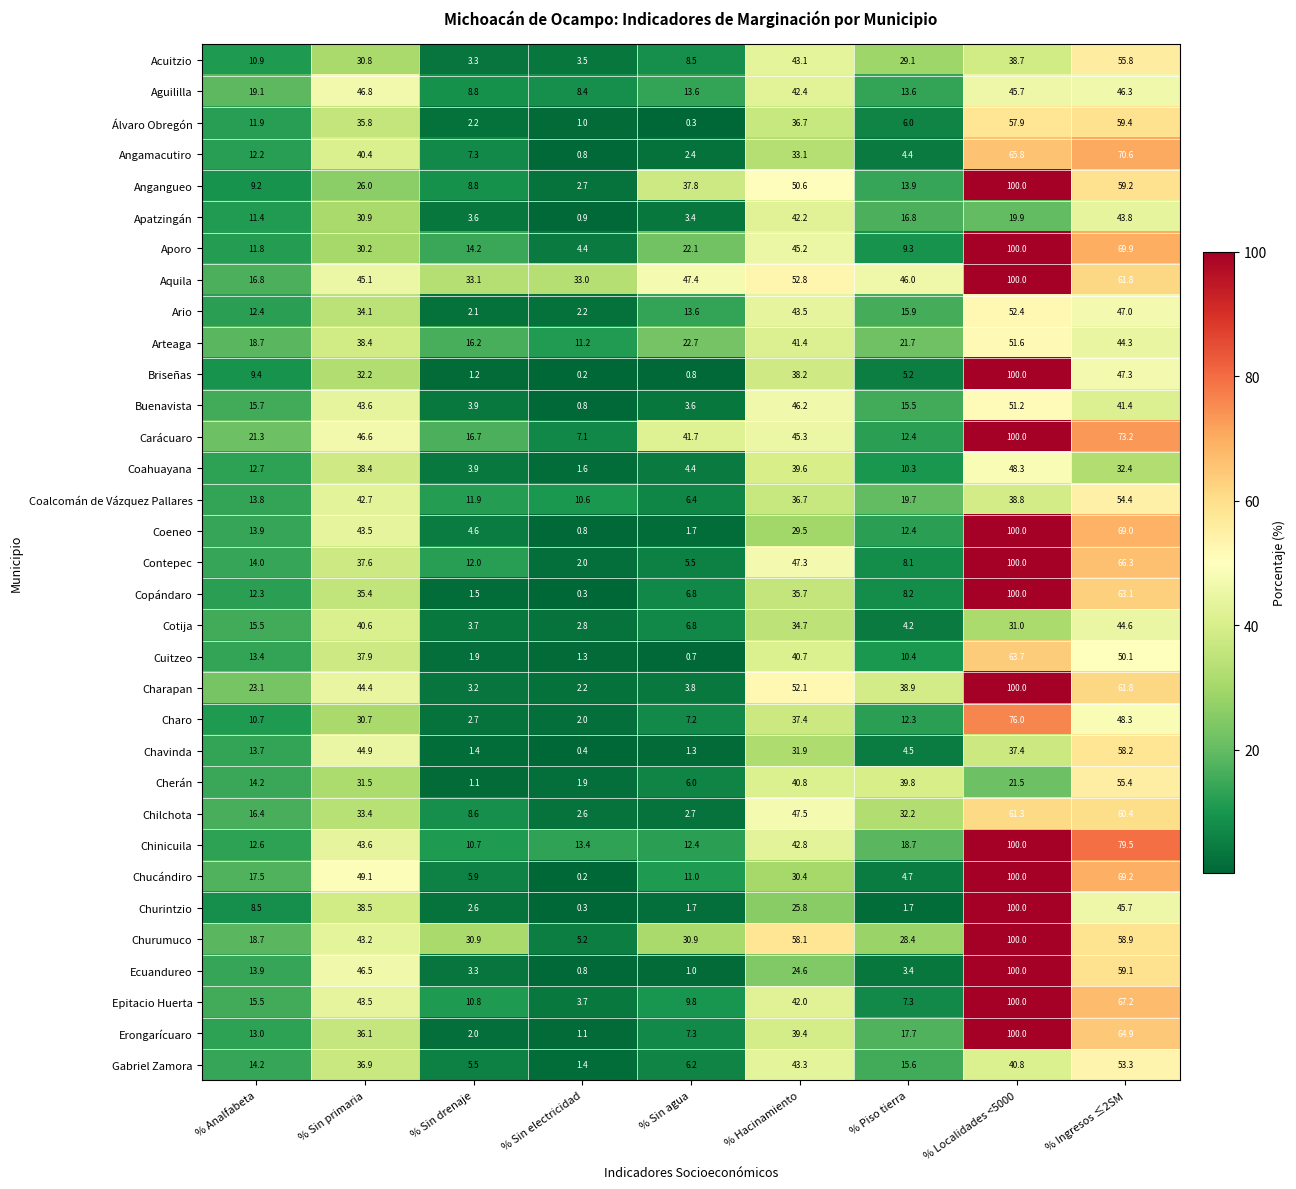

At how many categories does at least one series exceed 94?

1